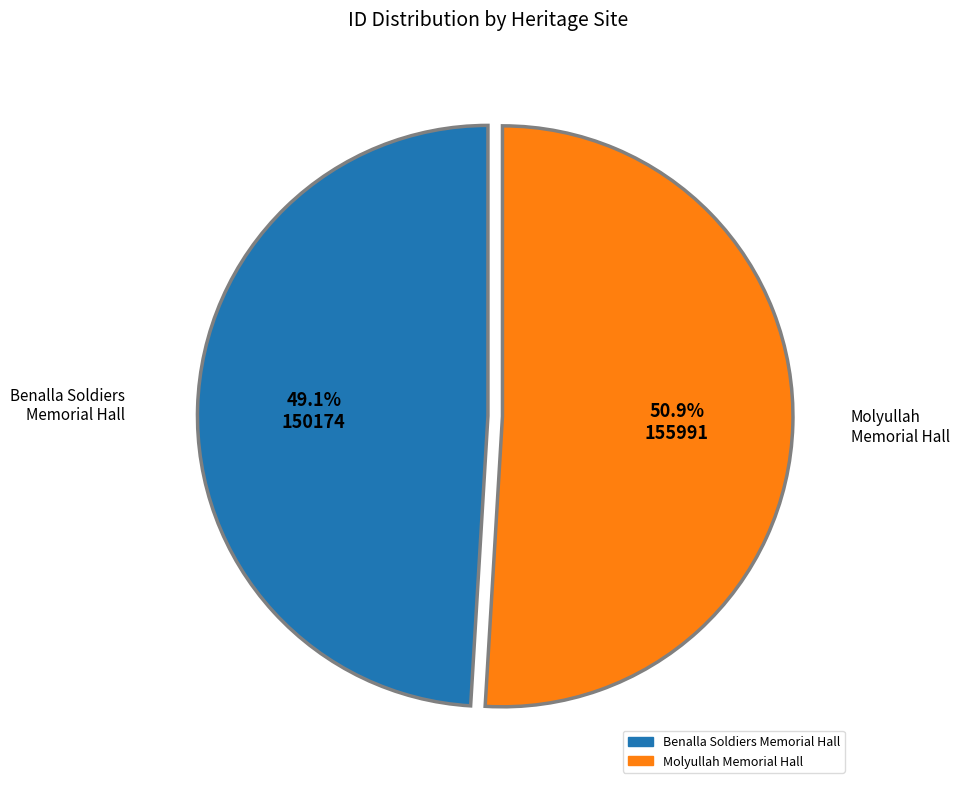

To the nearest percent, what percentage of the pie is Benalla Soldiers Memorial Hall?

49%